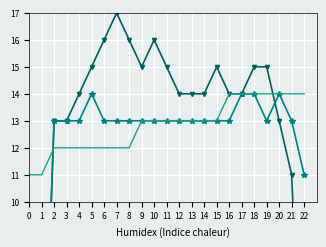

How many lines are shown in the chart?

3